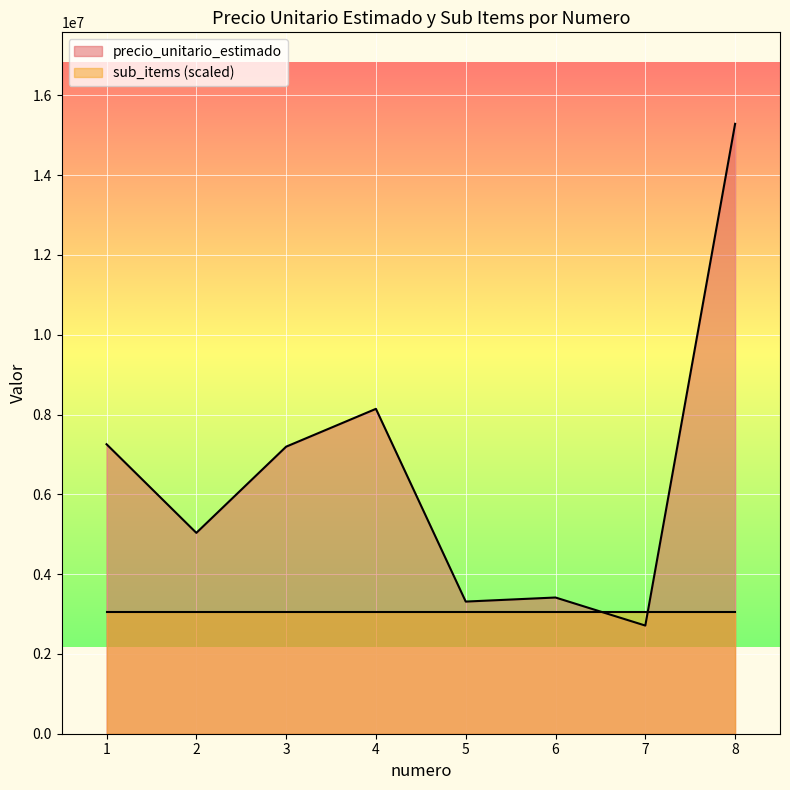

How many points are lower than both their immediate neighbors (excluding endpoints)?

3